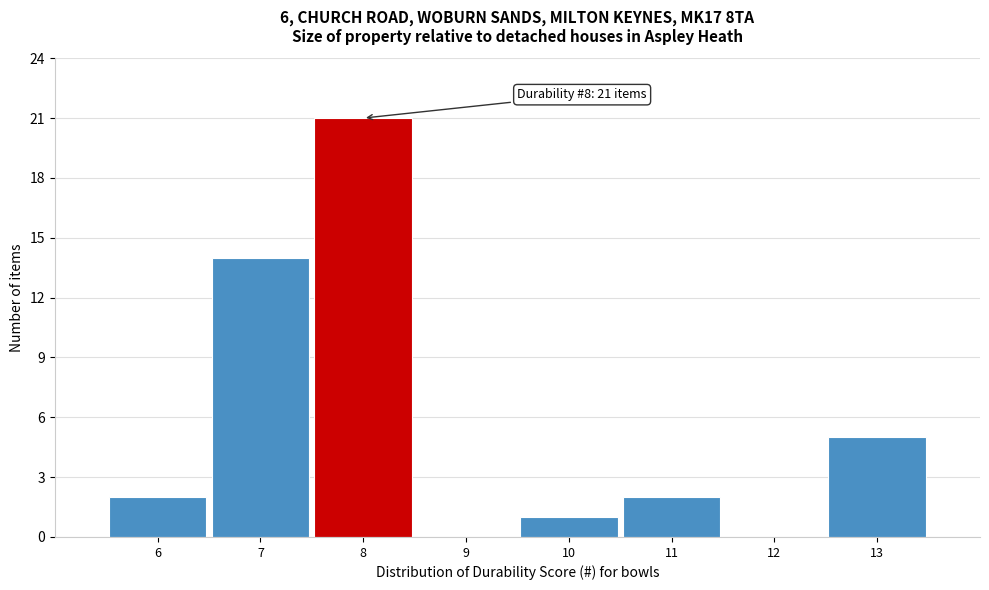

Which range on the x-axis has the tallest bar?

7.5 to 8.5